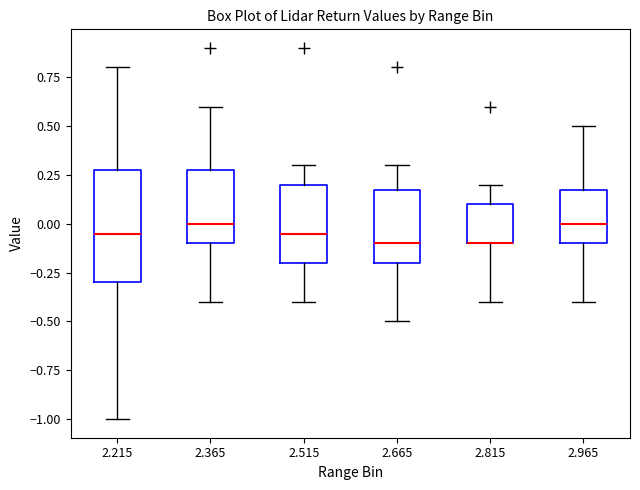

Reading left to right, read every box against the y-axis: the position of its median line, the range the box covers, and the ends of its whiskers. The values are not printed on the chart, so give them approximately, as read against the axis.

2.215: median -0.05, box -0.30 to 0.30, whiskers -1.00 to 0.80
2.365: median 0.00, box -0.10 to 0.30, whiskers -0.40 to 0.60
2.515: median -0.05, box -0.20 to 0.20, whiskers -0.40 to 0.30
2.665: median -0.10, box -0.20 to 0.20, whiskers -0.50 to 0.30
2.815: median -0.10 (drawn on the box's lower edge), box -0.10 to 0.10, whiskers -0.40 to 0.20
2.965: median 0.00, box -0.10 to 0.20, whiskers -0.40 to 0.50